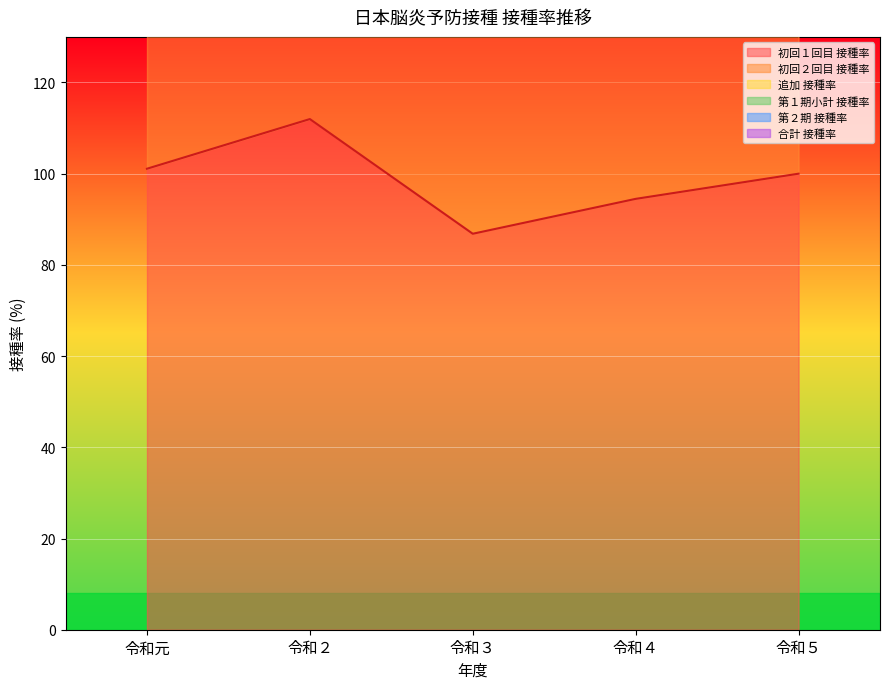

What position from the left is 令和４?

4